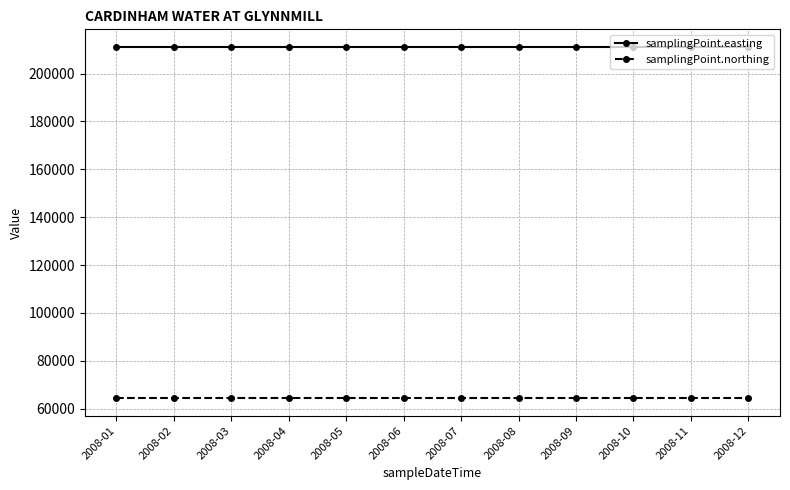

What is the greatest value displayed?

211129